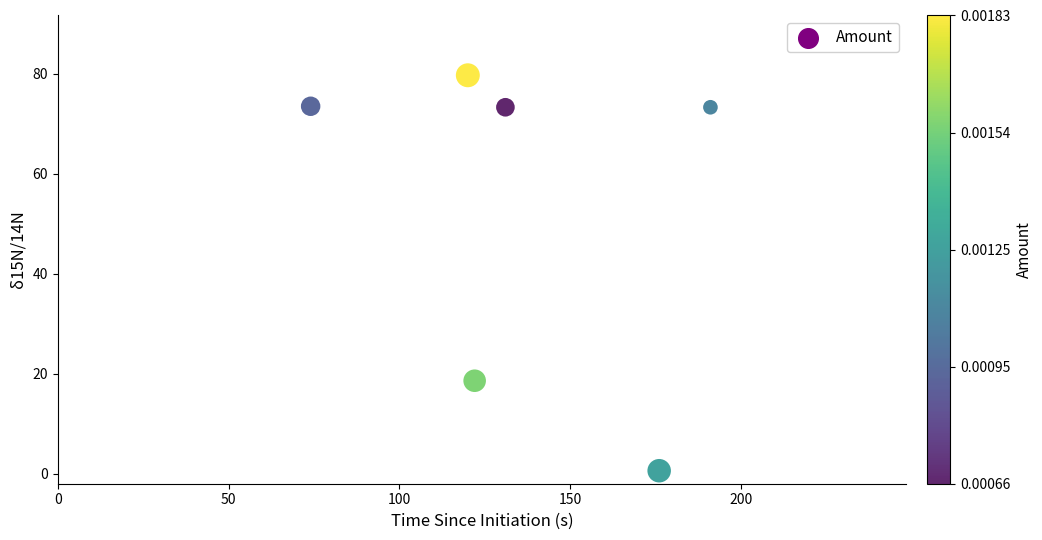

What Y value in the scatter plot is closest to 40?

18.6